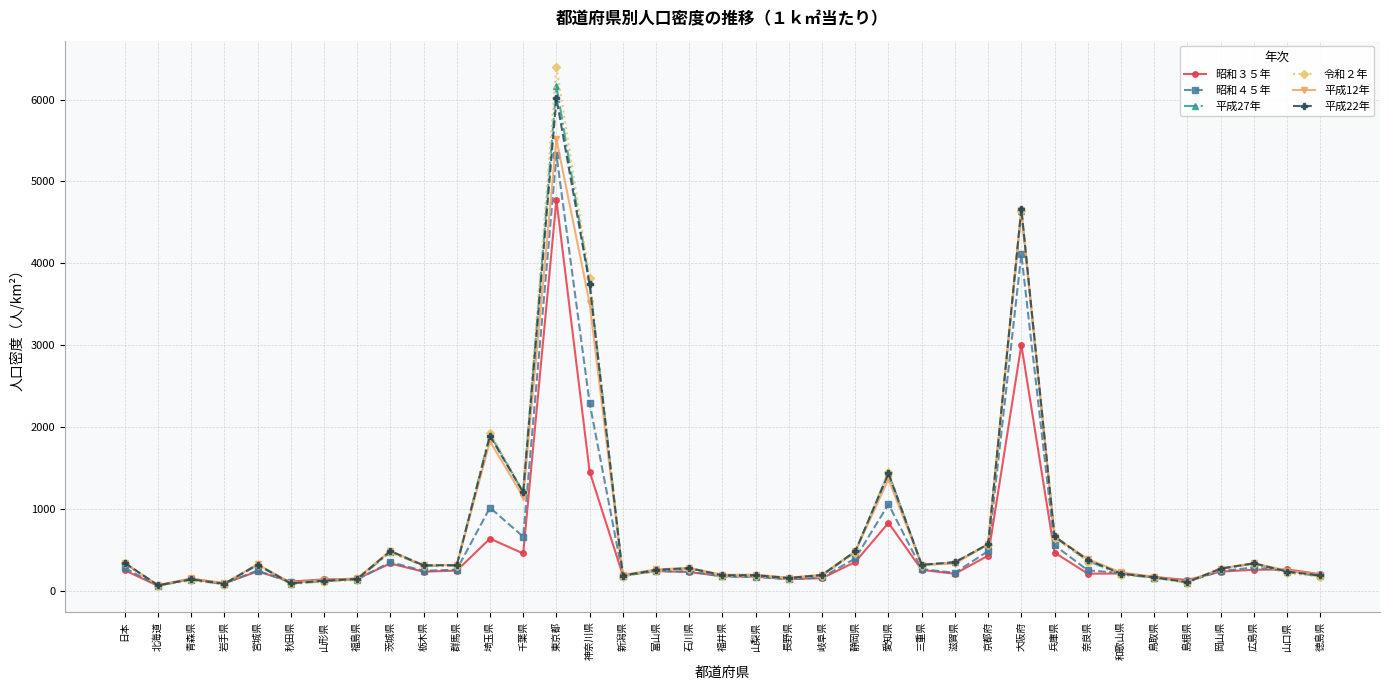

What is the highest value of the 令和２年 series?

6402.6